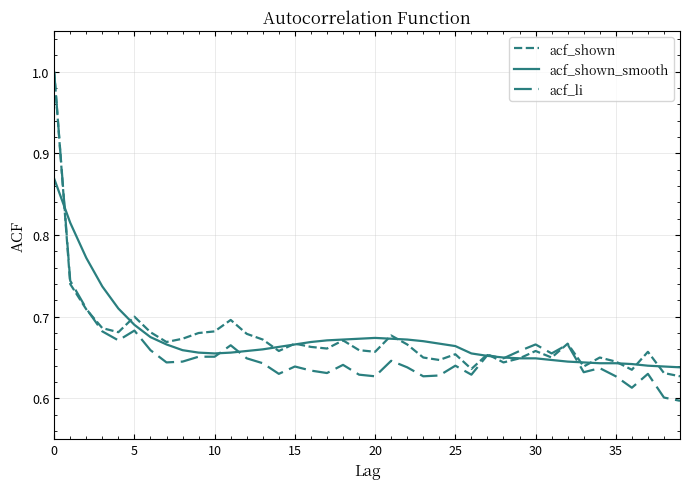

Does the chart display data point markers on the line(s)?

No